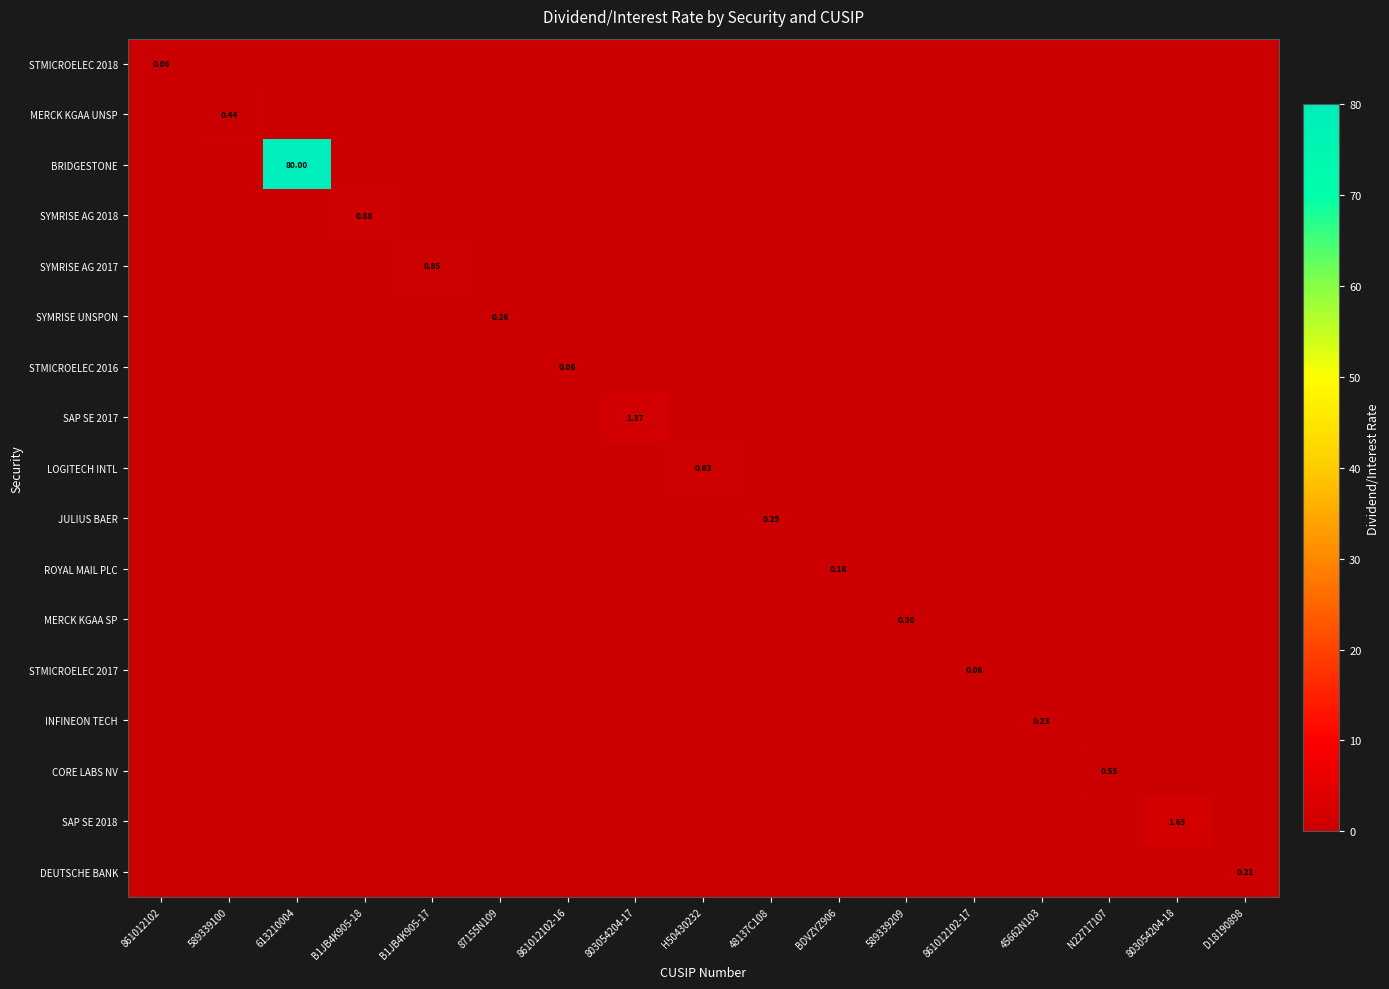

How many values in STMICROELEC 2018 are above zero?

1